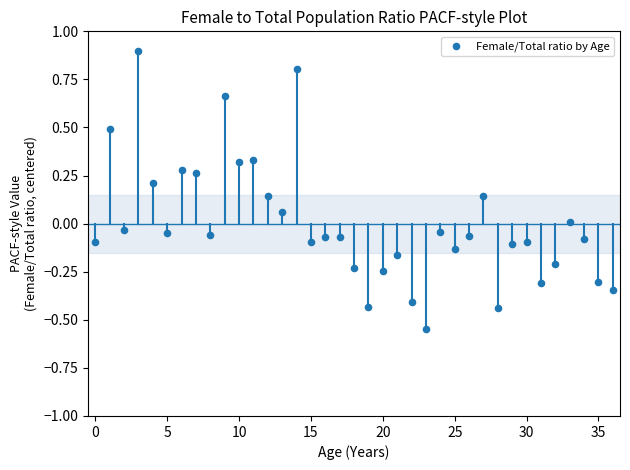

What is the range of Y values (max minus min)?

1.5